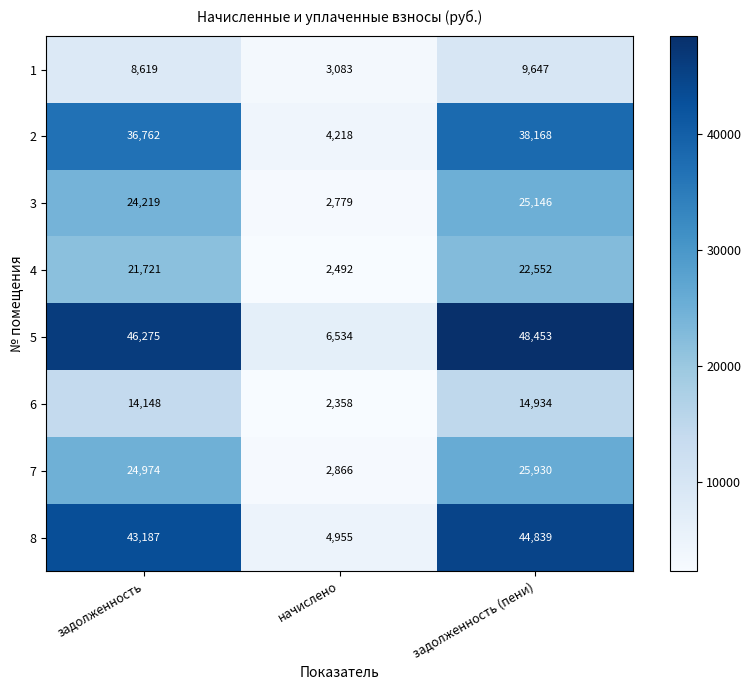

Which series has the largest range (max minus min)?

5